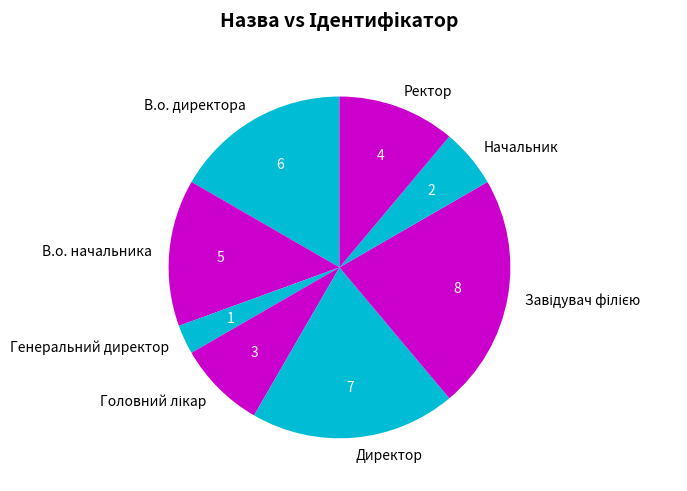

Is Ректор the majority of the pie?

No